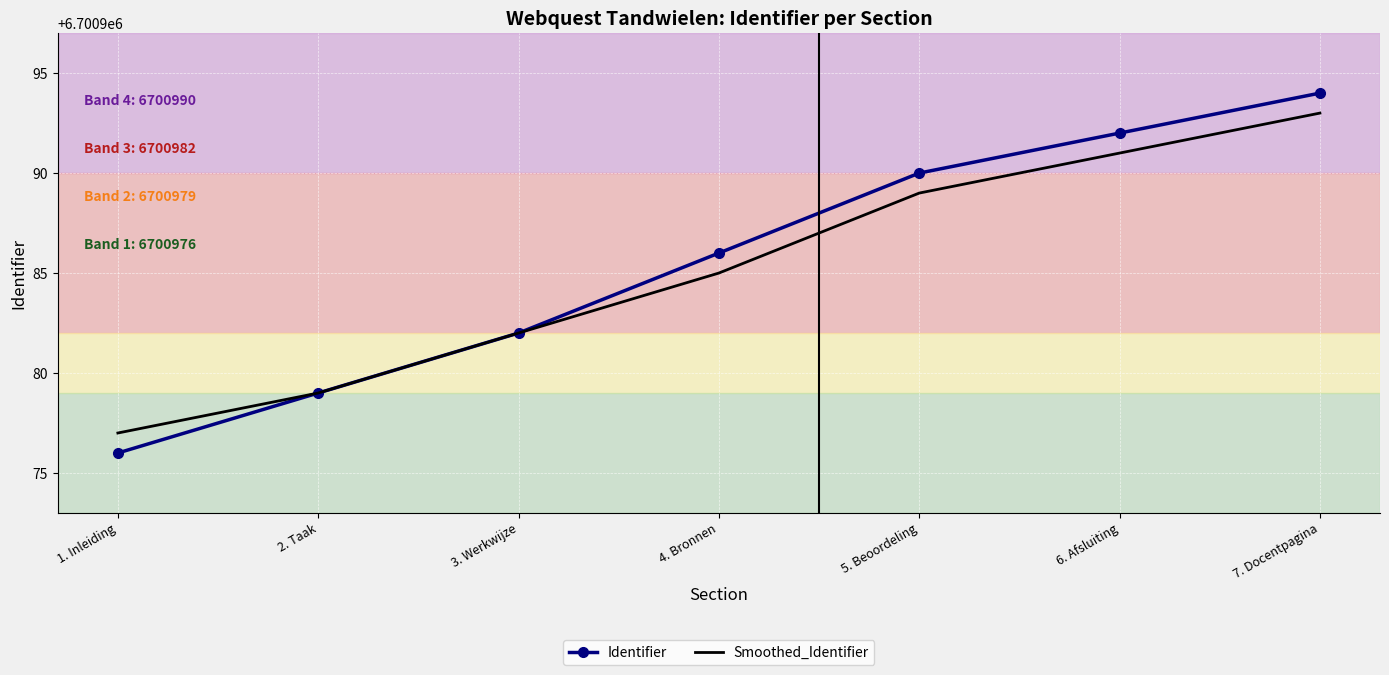

The value of Smoothed_Identifier at 3. Werkwijze is 1567563. True or false?

False